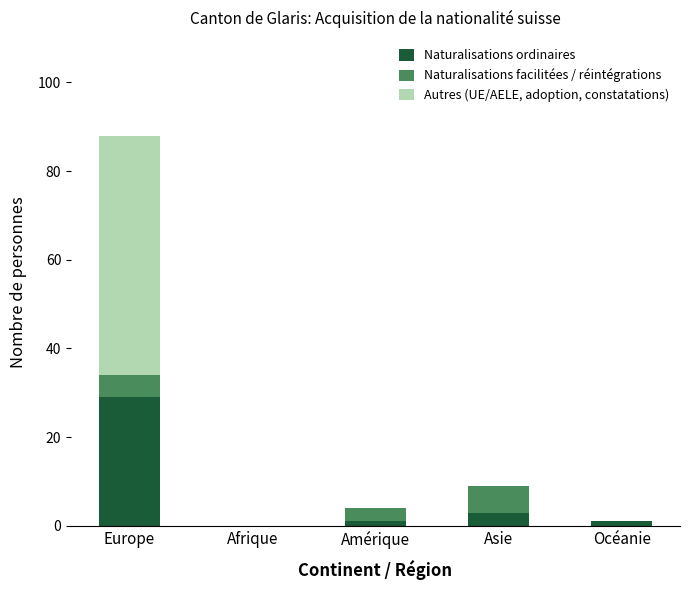

How many distinct data groups are displayed?

3